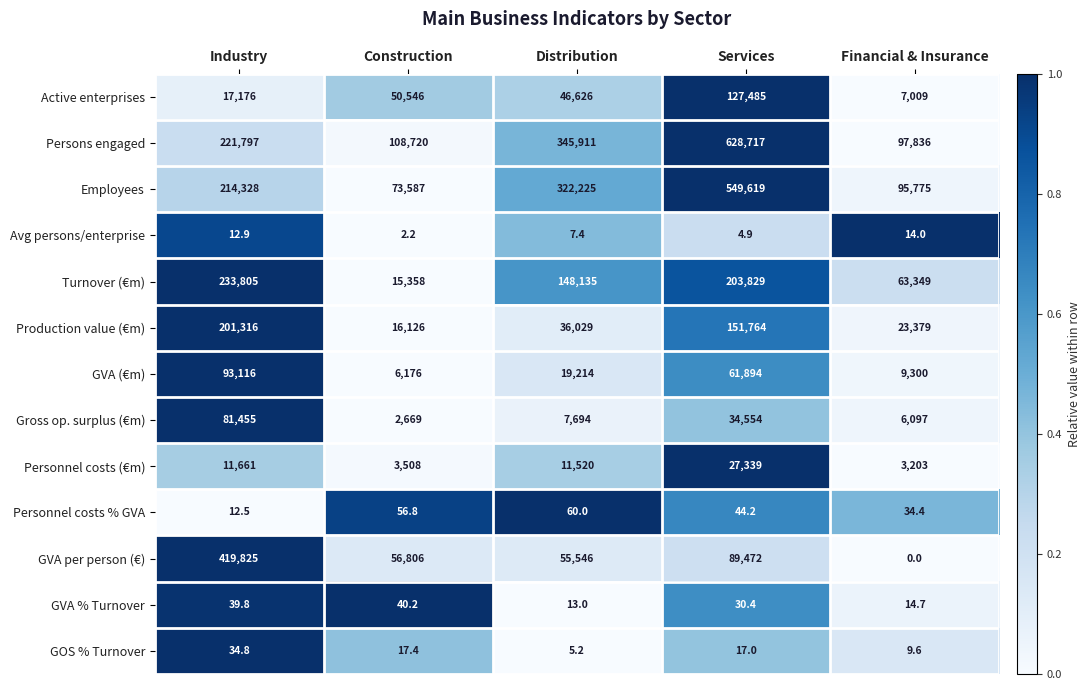

Which series has the largest range (max minus min)?

Persons engaged